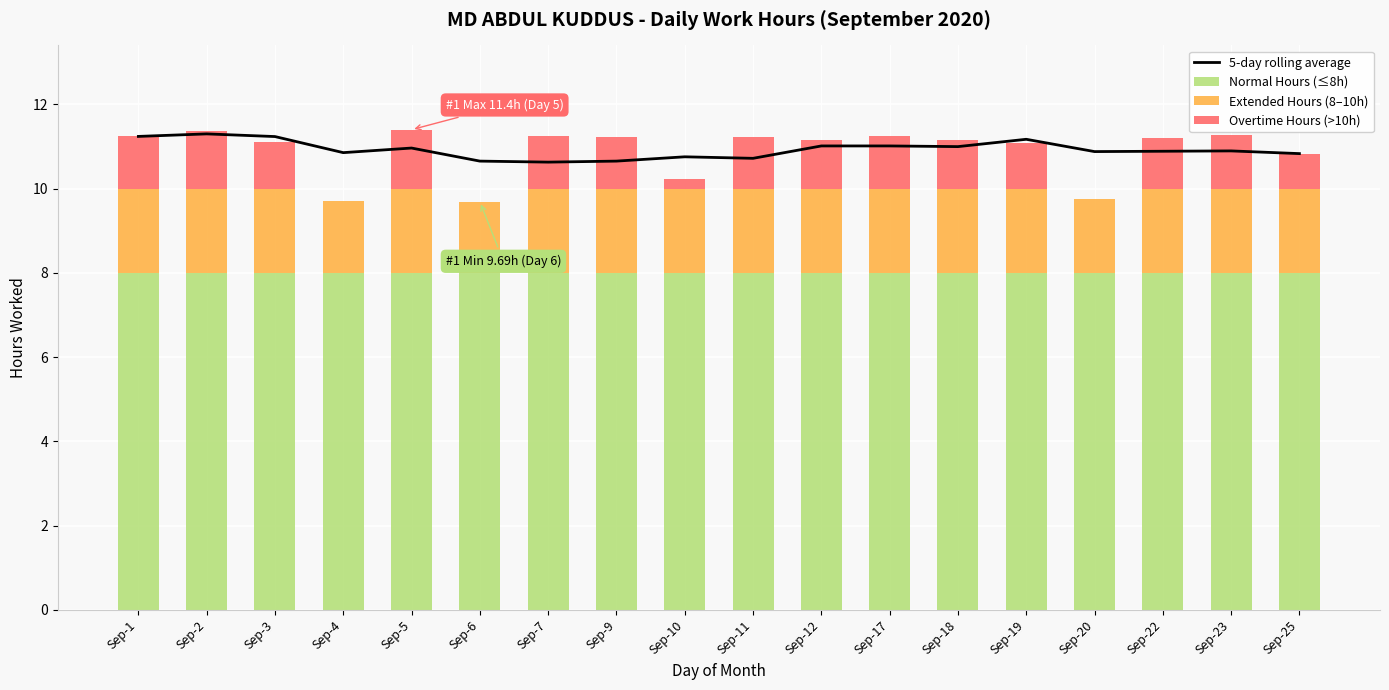

Which category has the highest value in the Normal Hours (≤8h) series?

Sep-1